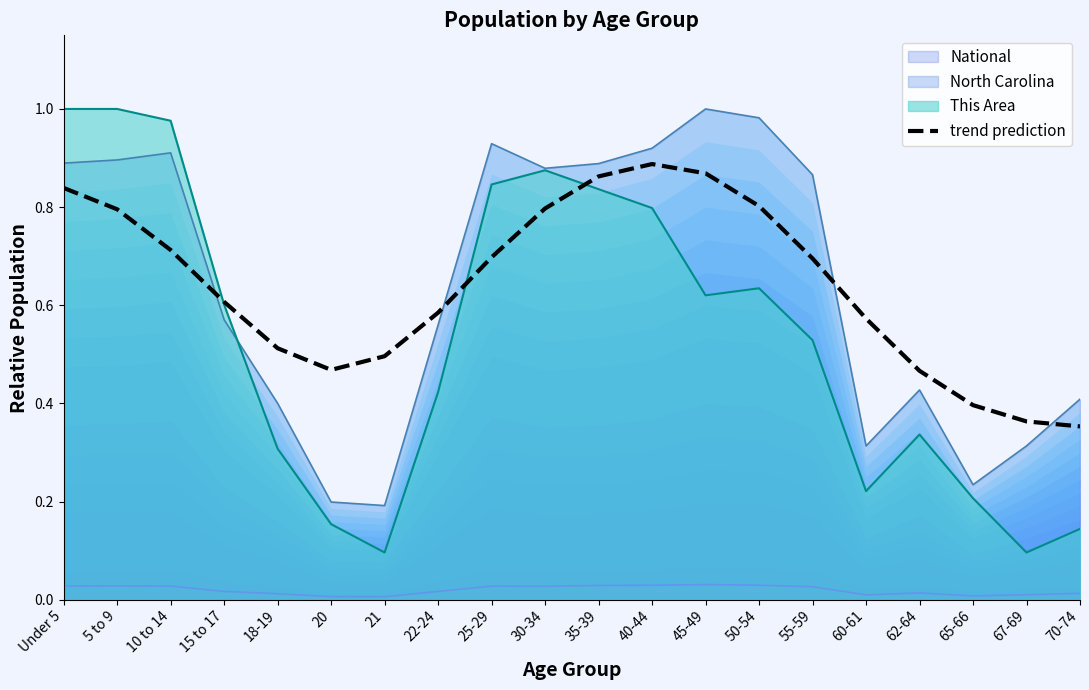

What is the value of the 6th point from the left?

0.5